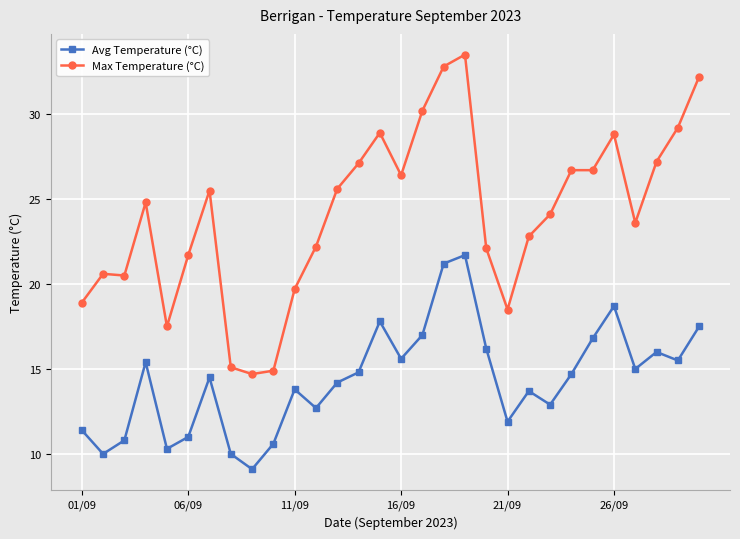

What is the average value of the Max Temperature (°C) series?

24.1